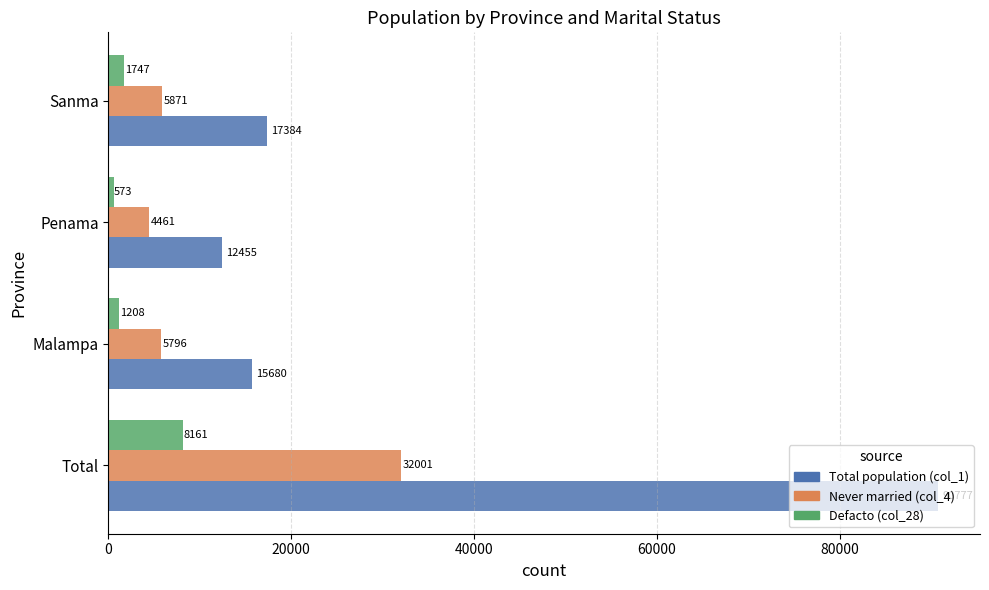

What is the minimum value for Defacto (col_28)?

573